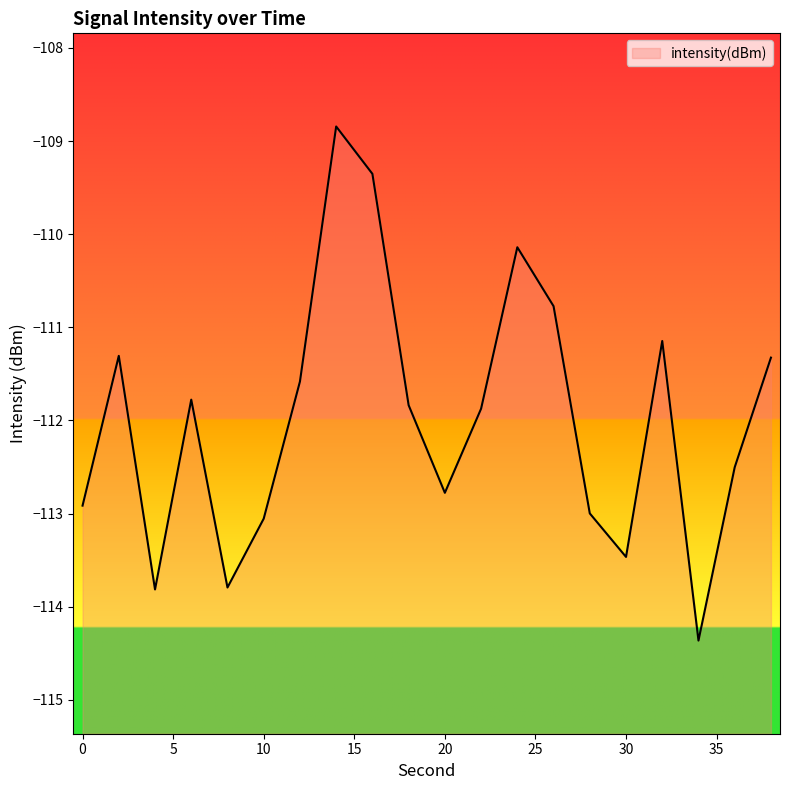

Is this an area chart (filled region under the line)?

No